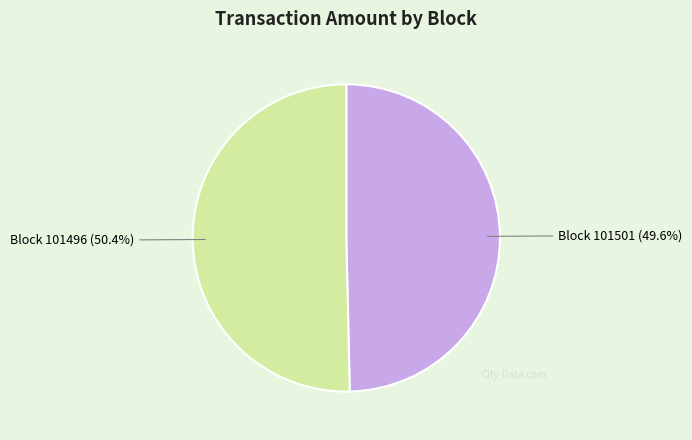

Approximately how many times larger is the value at Block 101496 compared to Block 101501?

1.0